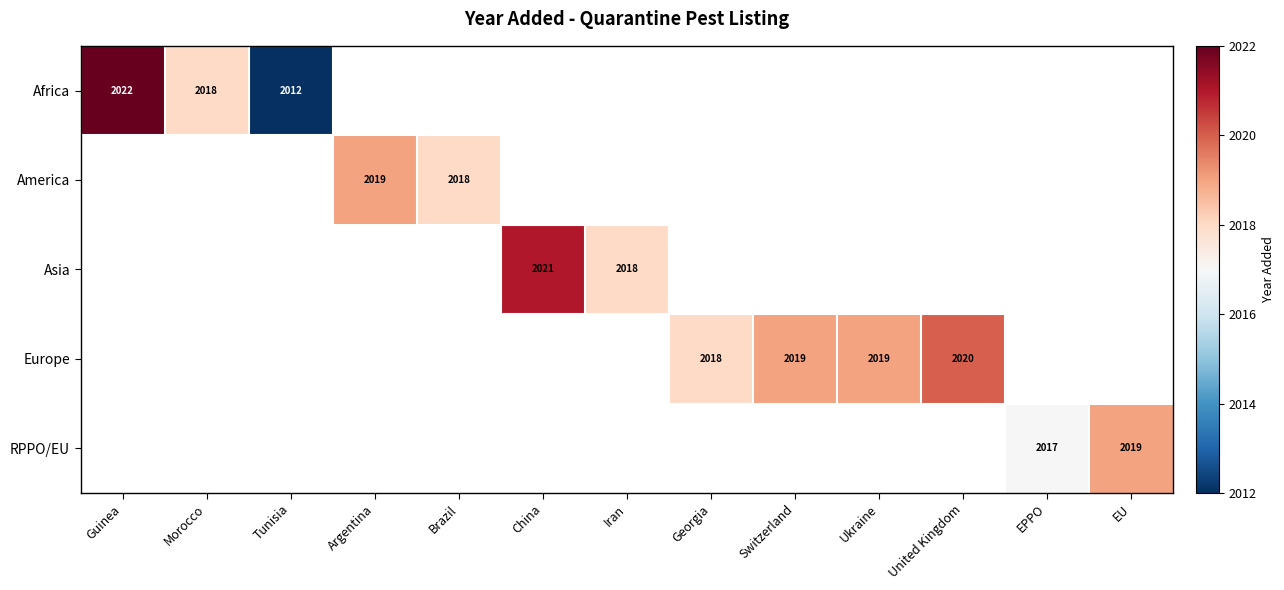

Which has a higher value, Georgia or China?

China